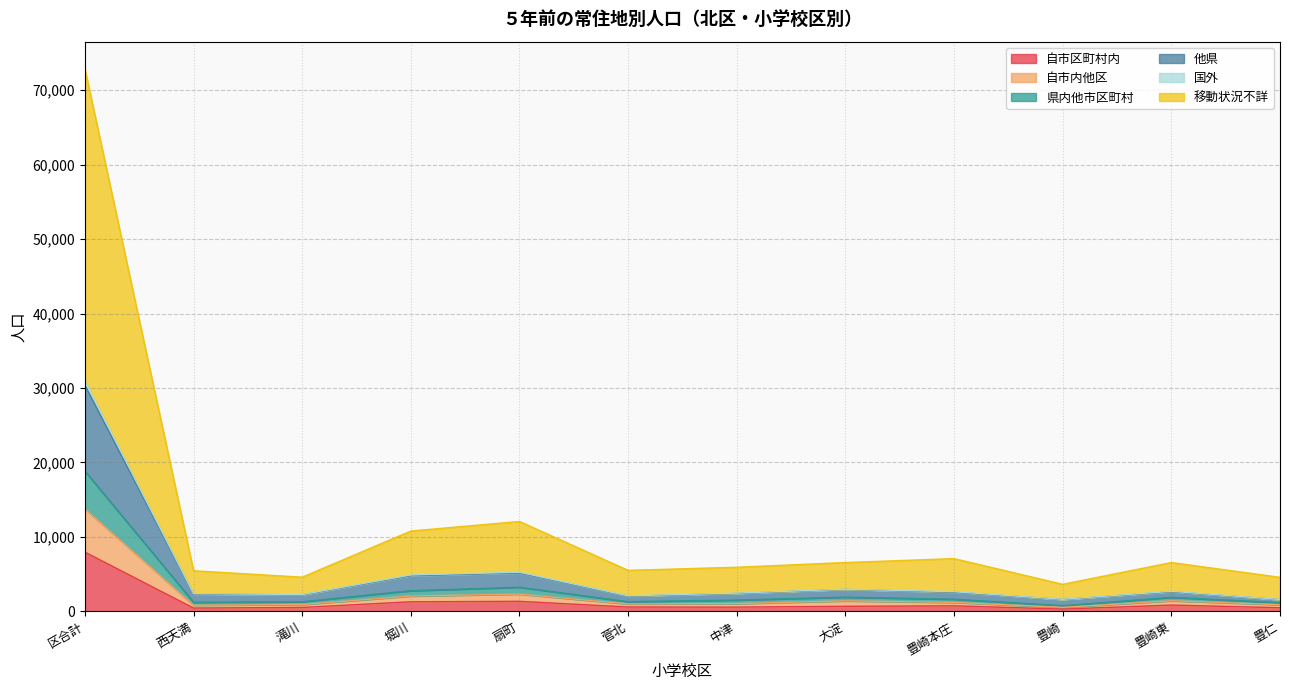

At which label does 自市区町村内 reach its peak?

区合計